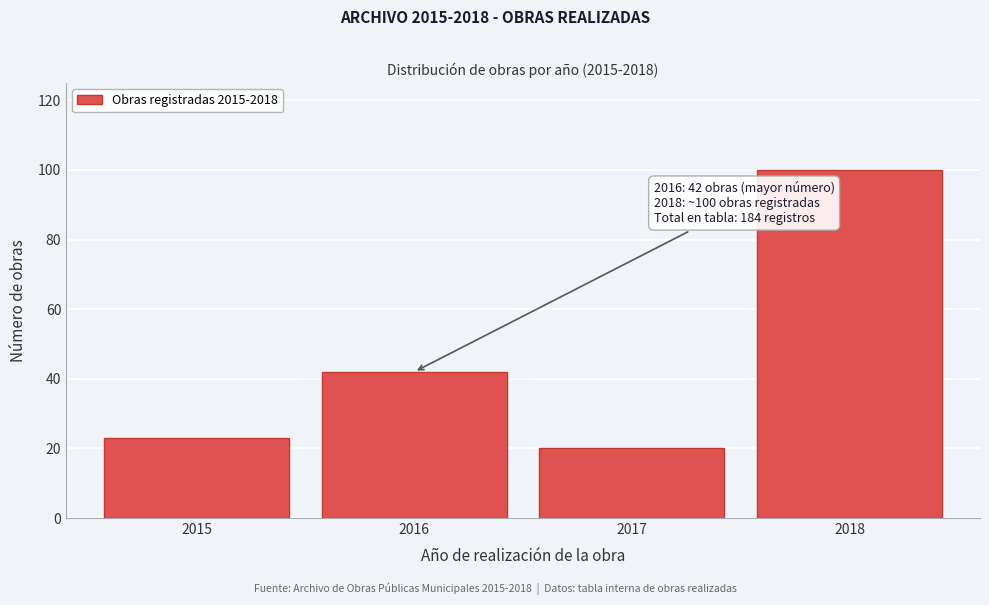

Reading left to right, transcribe all the data shown in this chart.

23	42	20	100